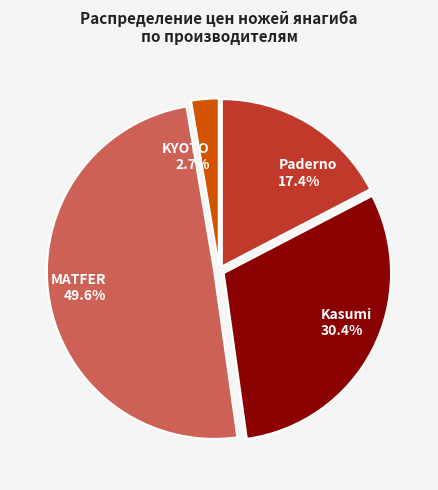

To the nearest percent, what is the average slice percentage?

25%